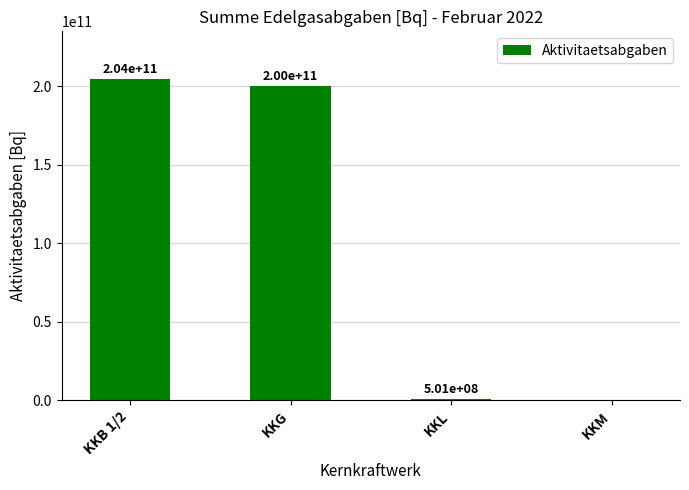

Reading right to left, transcribe all the data shown in this chart.

KKM=0.0	KKL=500713200.0	KKG=200000000000.0	KKB 1/2=204249957652.2